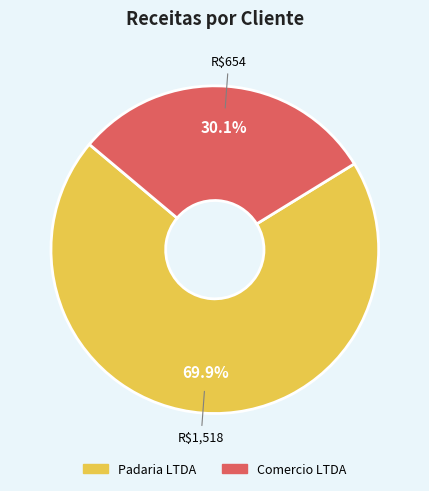

Which has a higher value, Comercio LTDA or Padaria LTDA?

Padaria LTDA